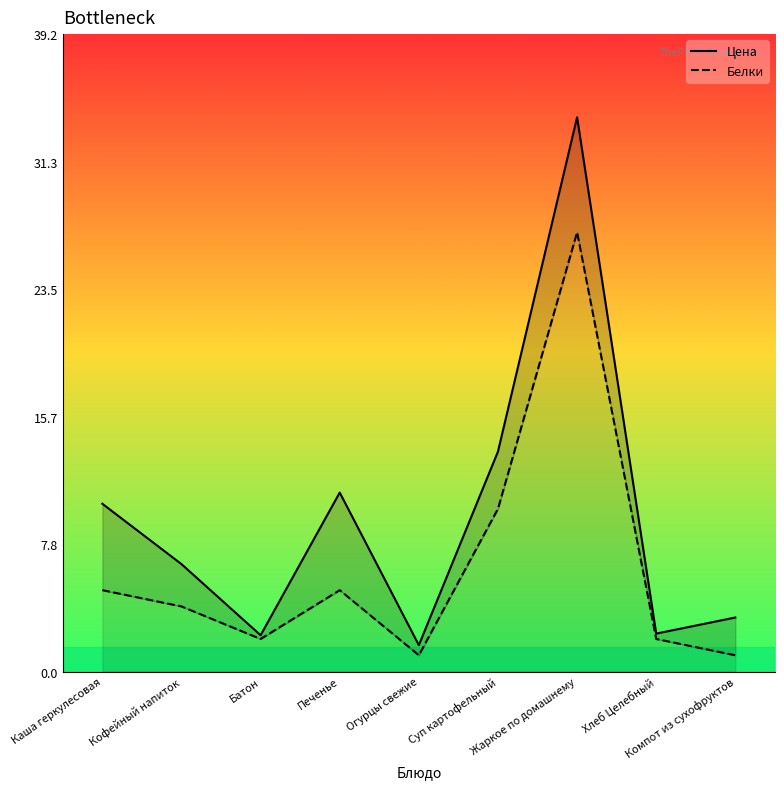

Rank the series by their average value, from lowest to highest.

Белки, Цена